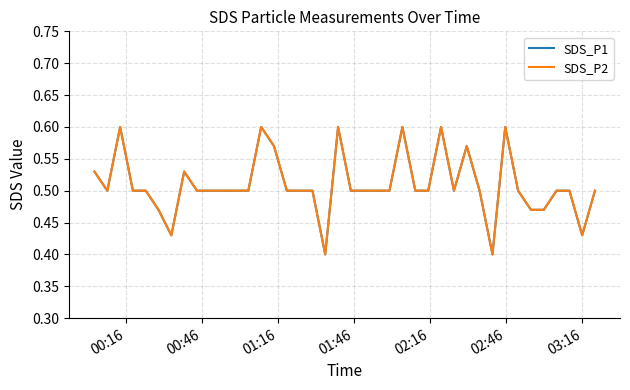

True or false: SDS_P2 and SDS_P1 intersect in this chart.

False